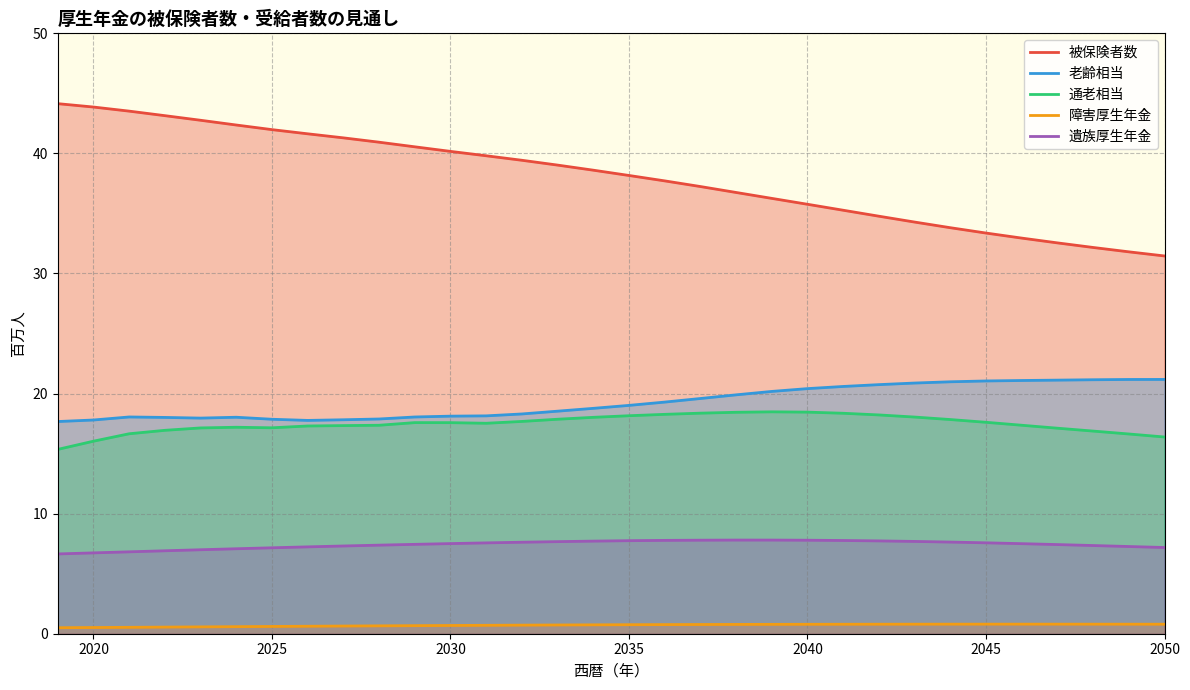

What is the maximum value for 障害厚生年金?

0.8